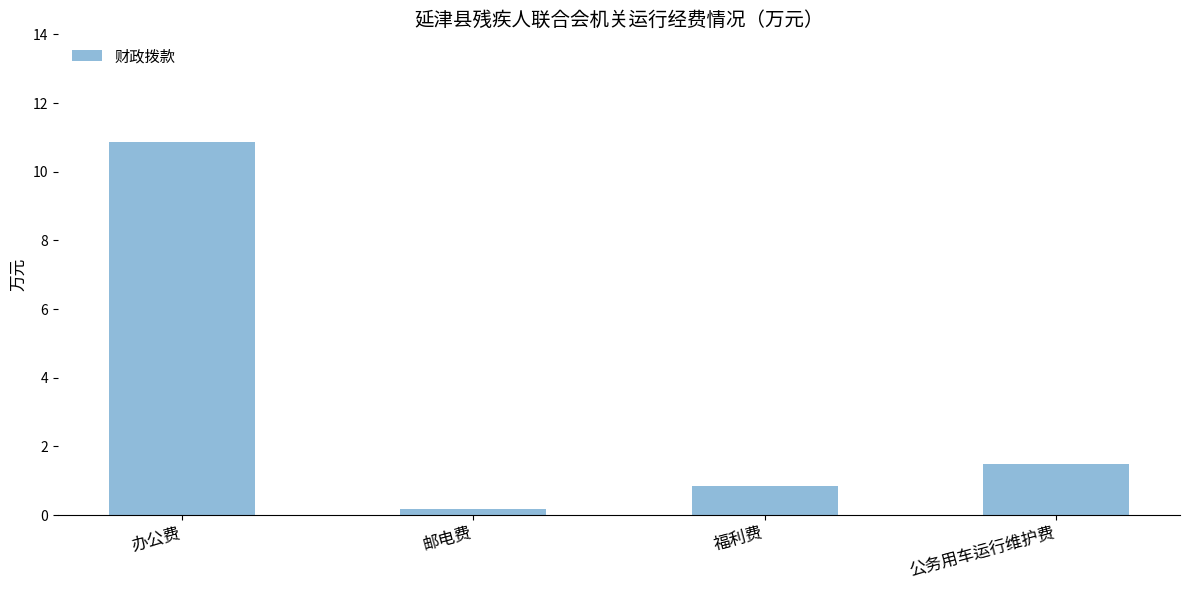

Rank the categories by value from lowest to highest.

邮电费, 福利费, 公务用车运行维护费, 办公费